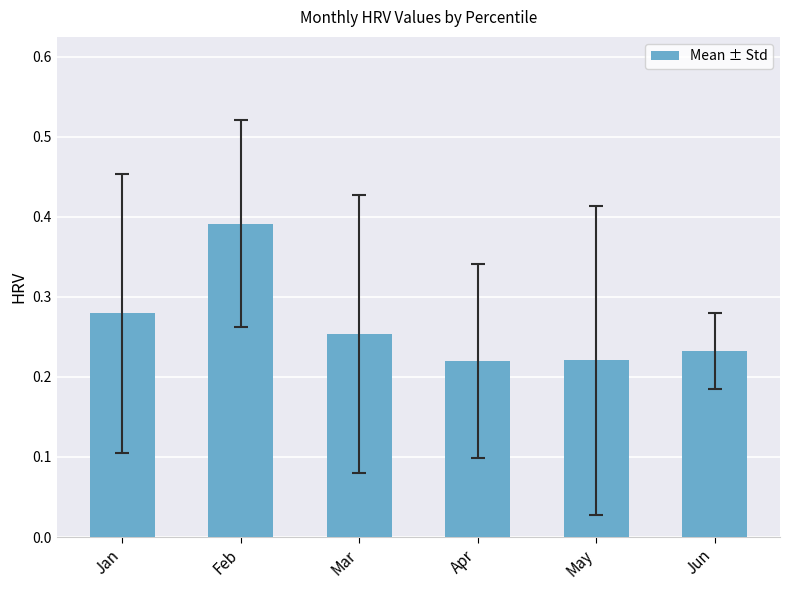

Is it true that the value at Jun is 0.3?

False